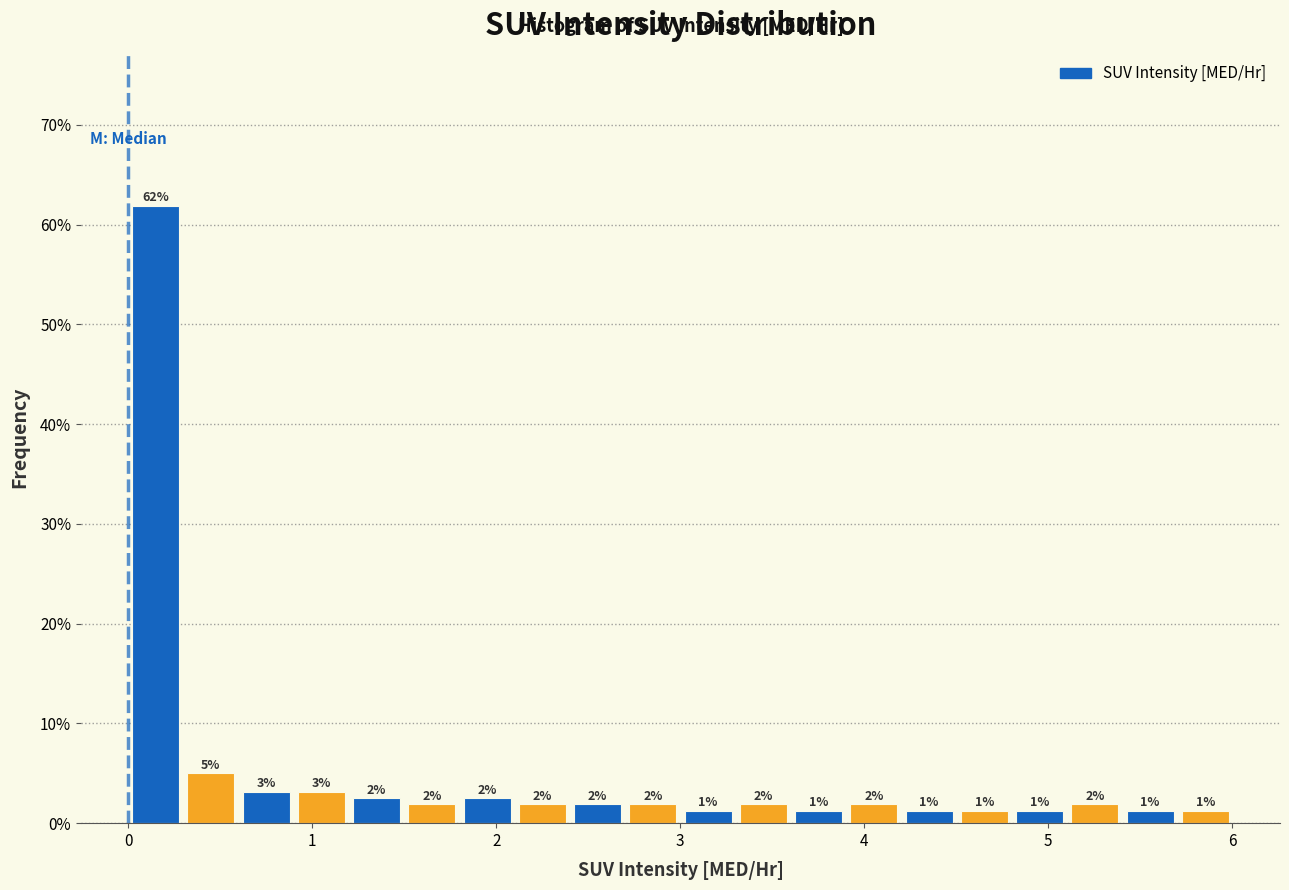

Around what value on the x-axis is the tallest bar? Give the approximate position of its centre, as read against the axis.

0.1